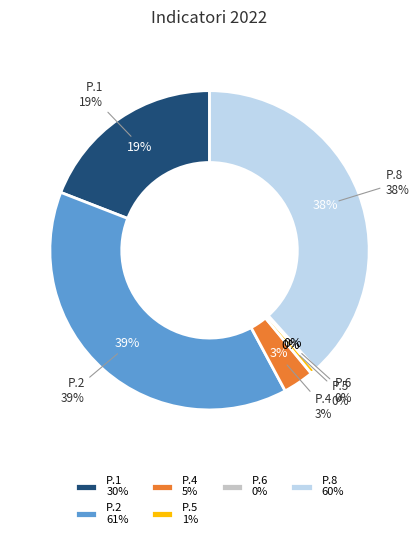

The P.1 slice represents 25% of the pie. True or false?

False